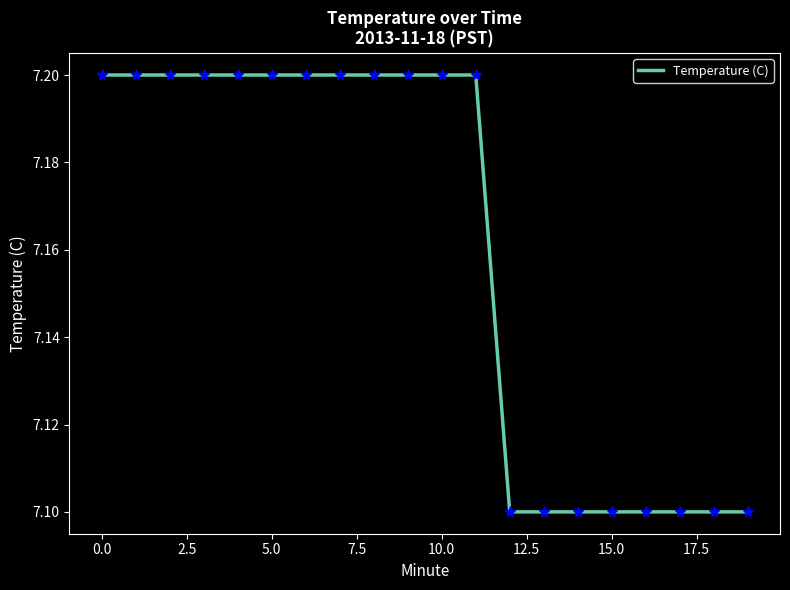

How many series are shown in this chart?

1